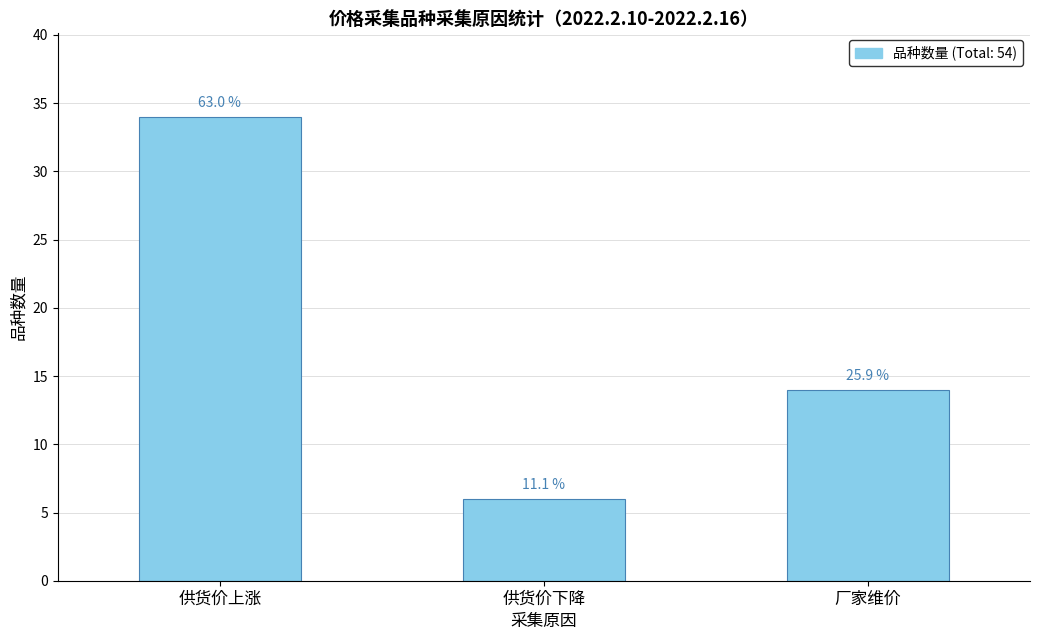

Reading left to right, transcribe all the data shown in this chart.

供货价上涨=34	供货价下降=6	厂家维价=14